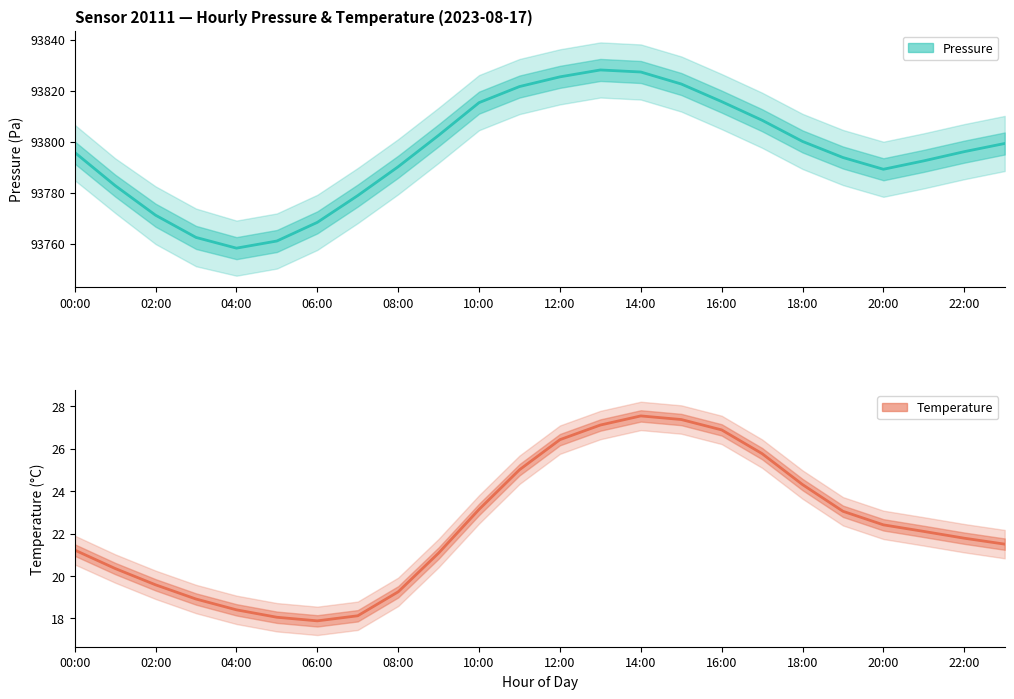

At which category does Pressure mean reach its first local peak?

13